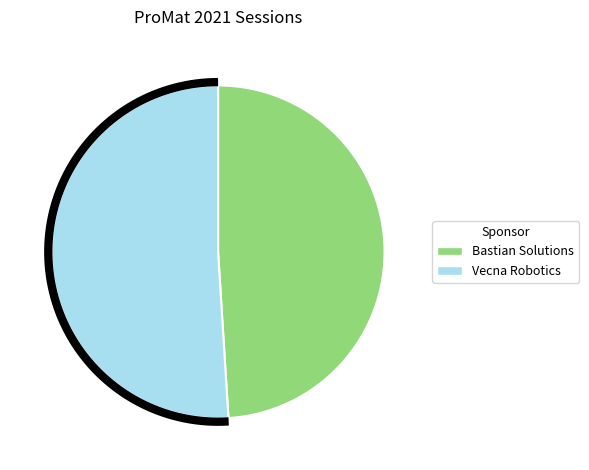

To the nearest percent, what is the average slice percentage?

50%